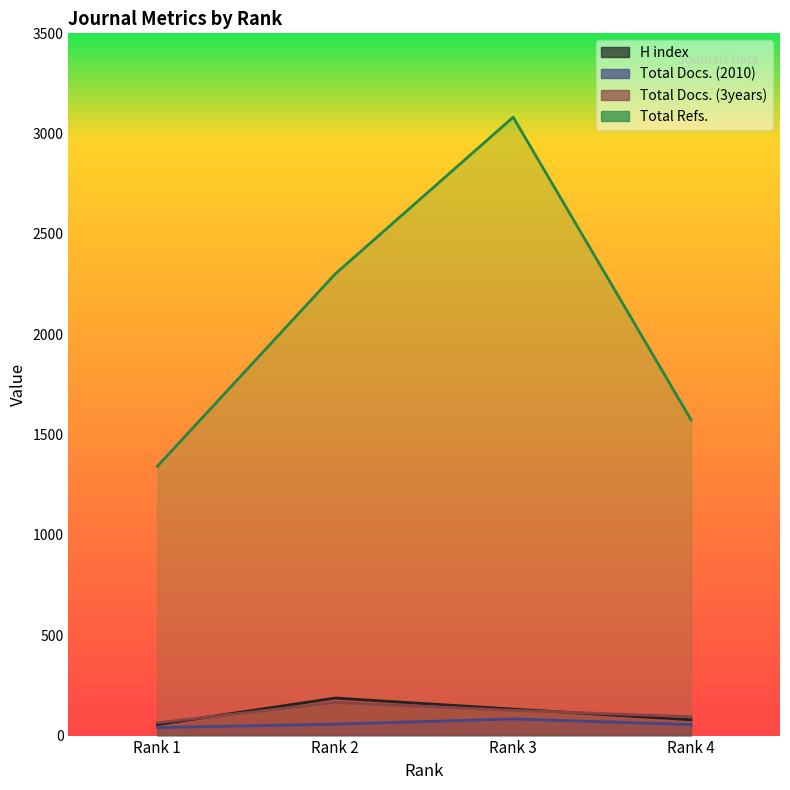

What are all the series names shown in the legend?

H index, Total Docs. (2010), Total Docs. (3years), Total Refs.